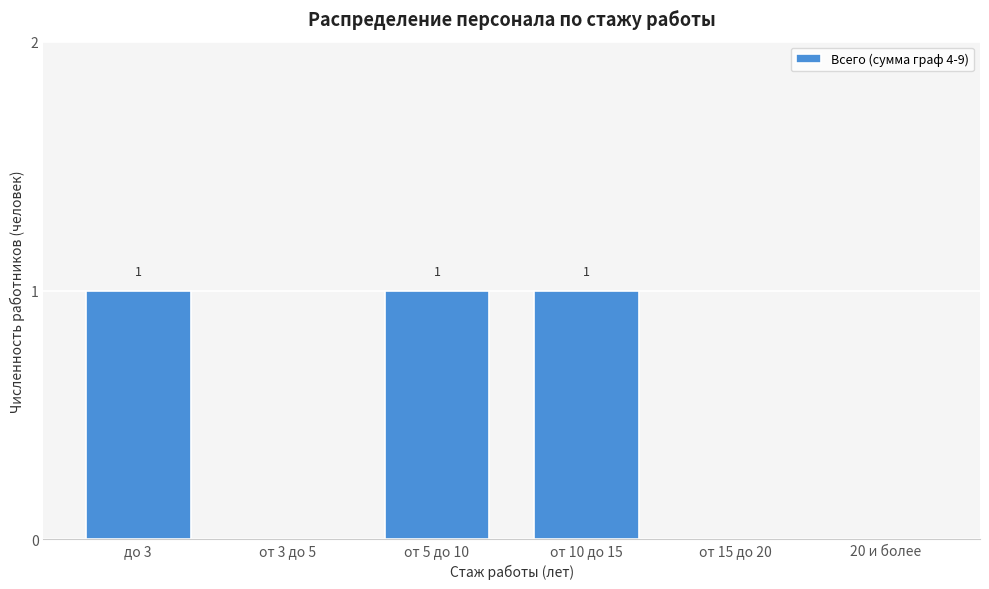

Reading right to left, transcribe all the data shown in this chart.

20 и более=0	от 15 до 20=0	от 10 до 15=1	от 5 до 10=1	от 3 до 5=0	до 3=1